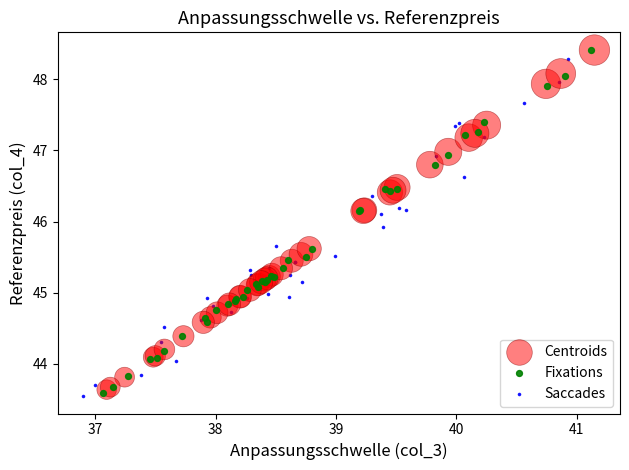

Which series has the widest spread of Y values?

Fixations